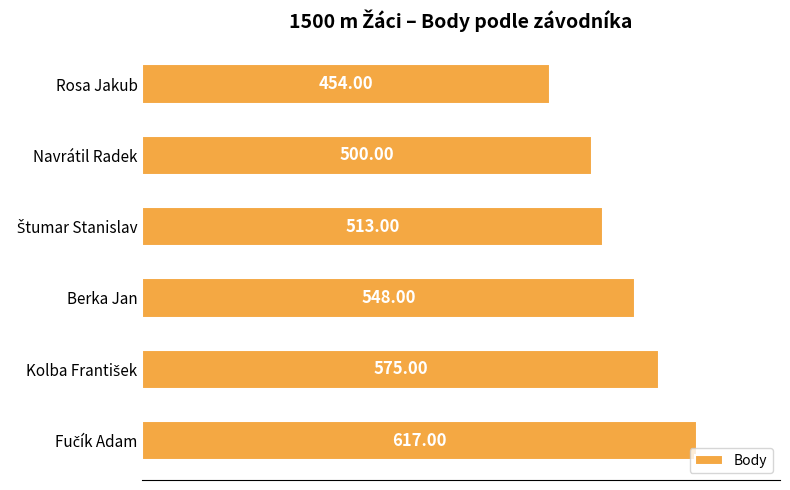

Where is the data nearest to the value 535?

Berka Jan